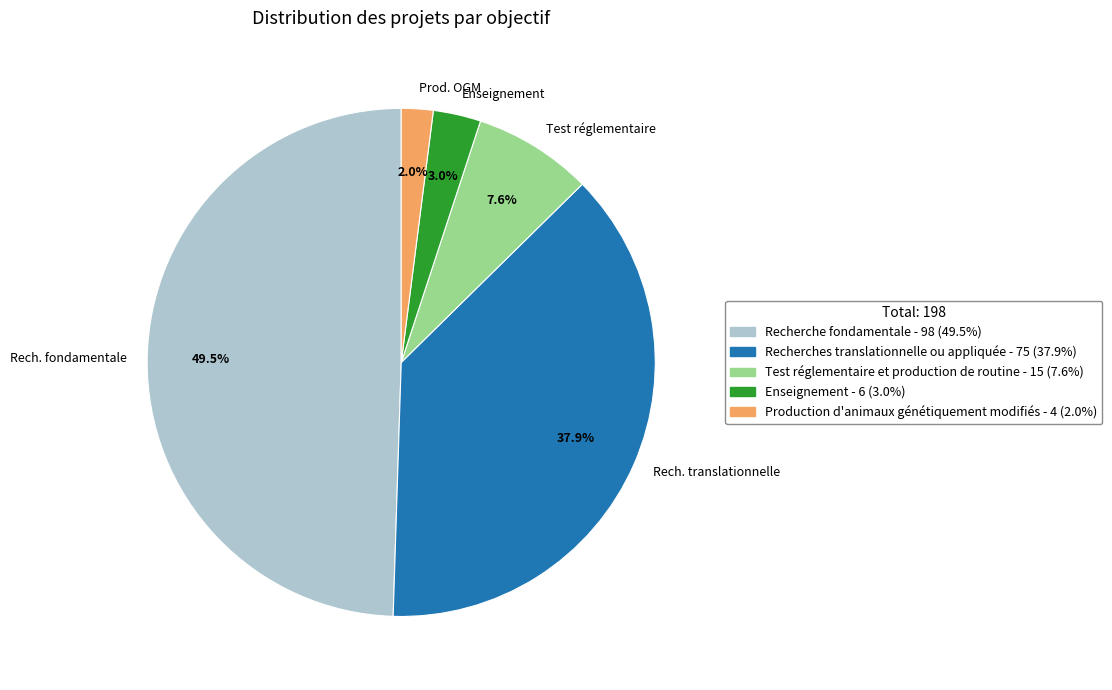

Count the number of slices in the pie.

5